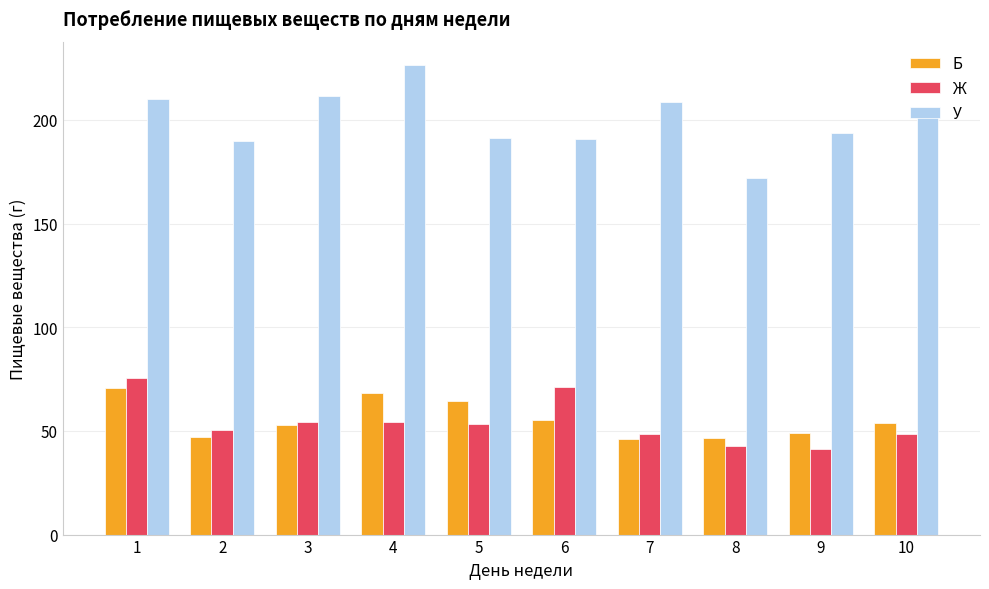

At 5, list the series in order from smallest to largest.

Ж, Б, У